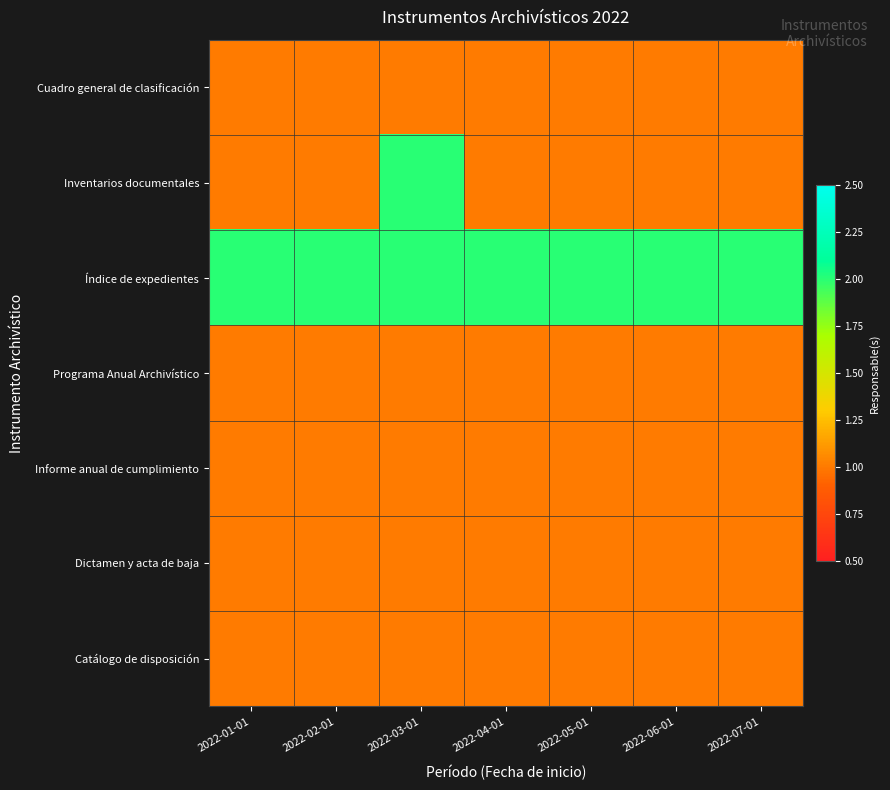

What is the spread (max minus min) of values at 2022-07-01?

1